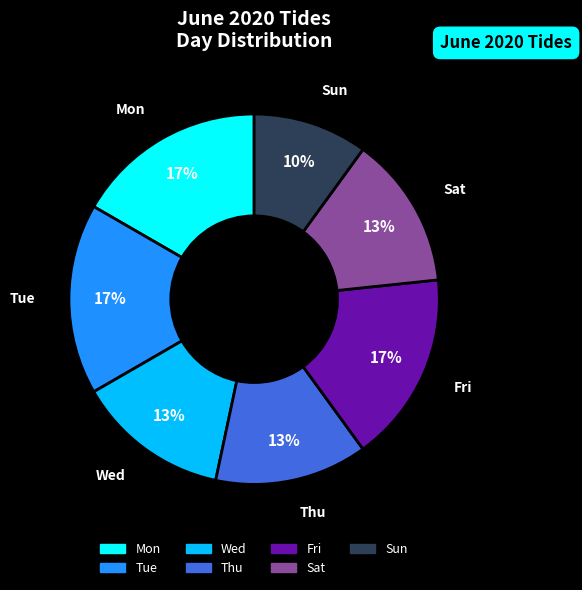

Between Tue and Sat, which is larger?

Tue